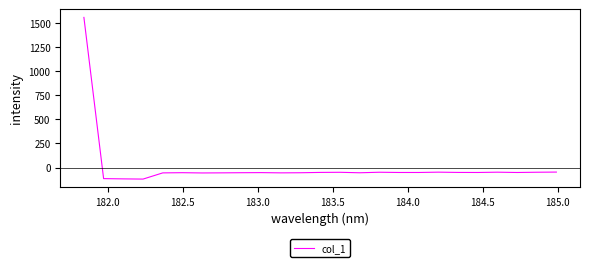

What is the difference between the maximum and minimum values?

1680.8